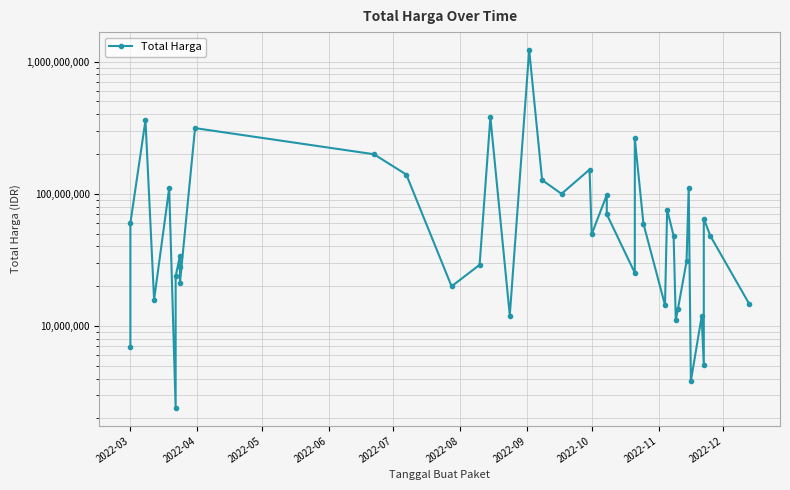

Which has a higher value, 2022-10 or 2022-12?

2022-10